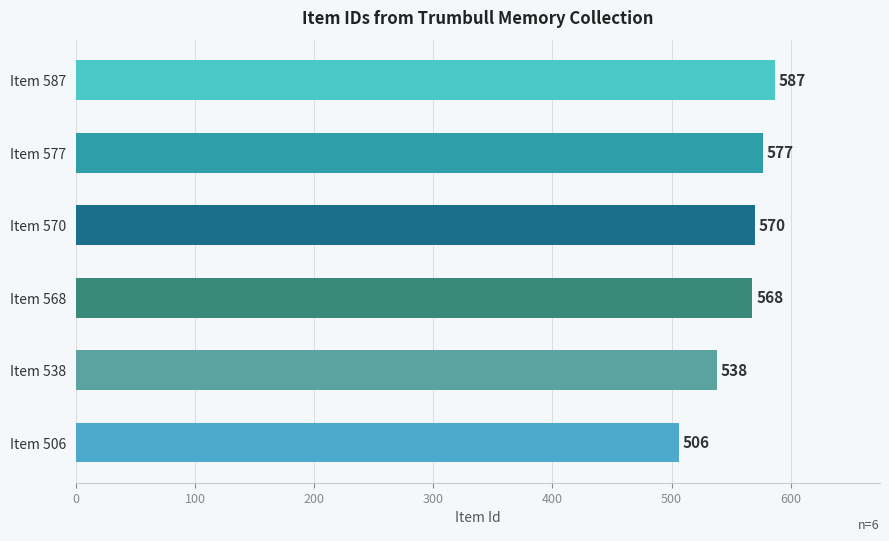

What is the difference between the values at Item 568 and Item 570?

2